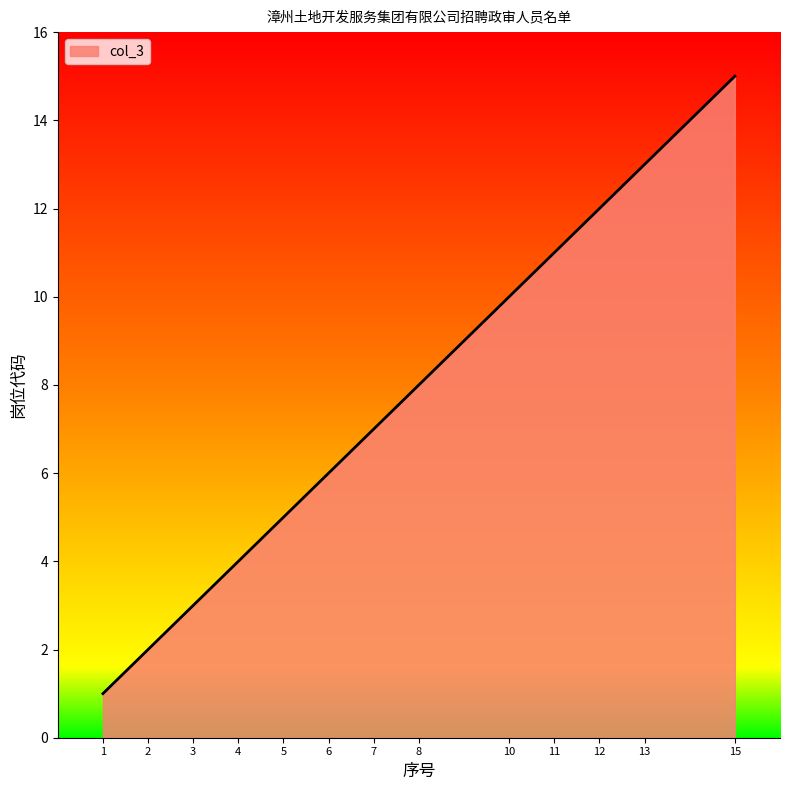

List the labels in order of value, largest first.

15, 13, 12, 11, 10, 8, 7, 6, 5, 4, 3, 2, 1